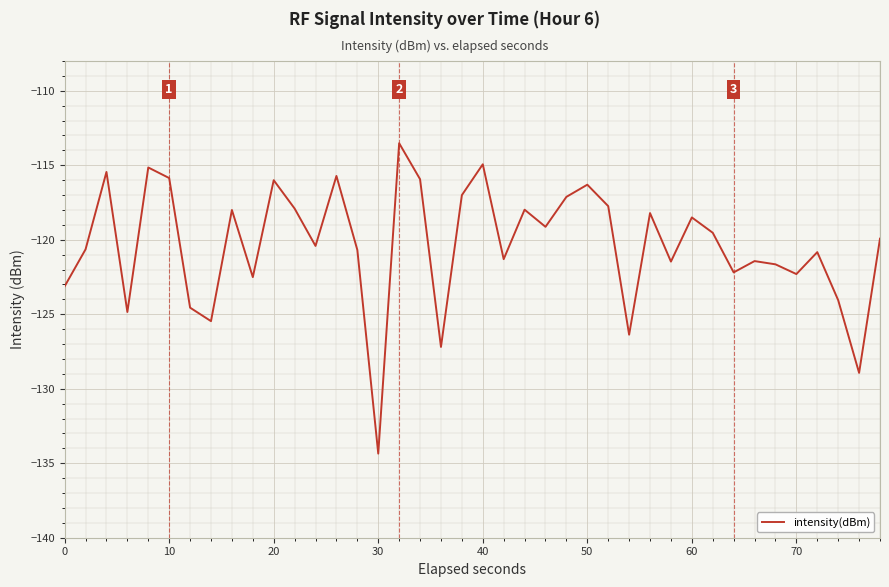

What is the difference between the maximum and minimum values?

20.8